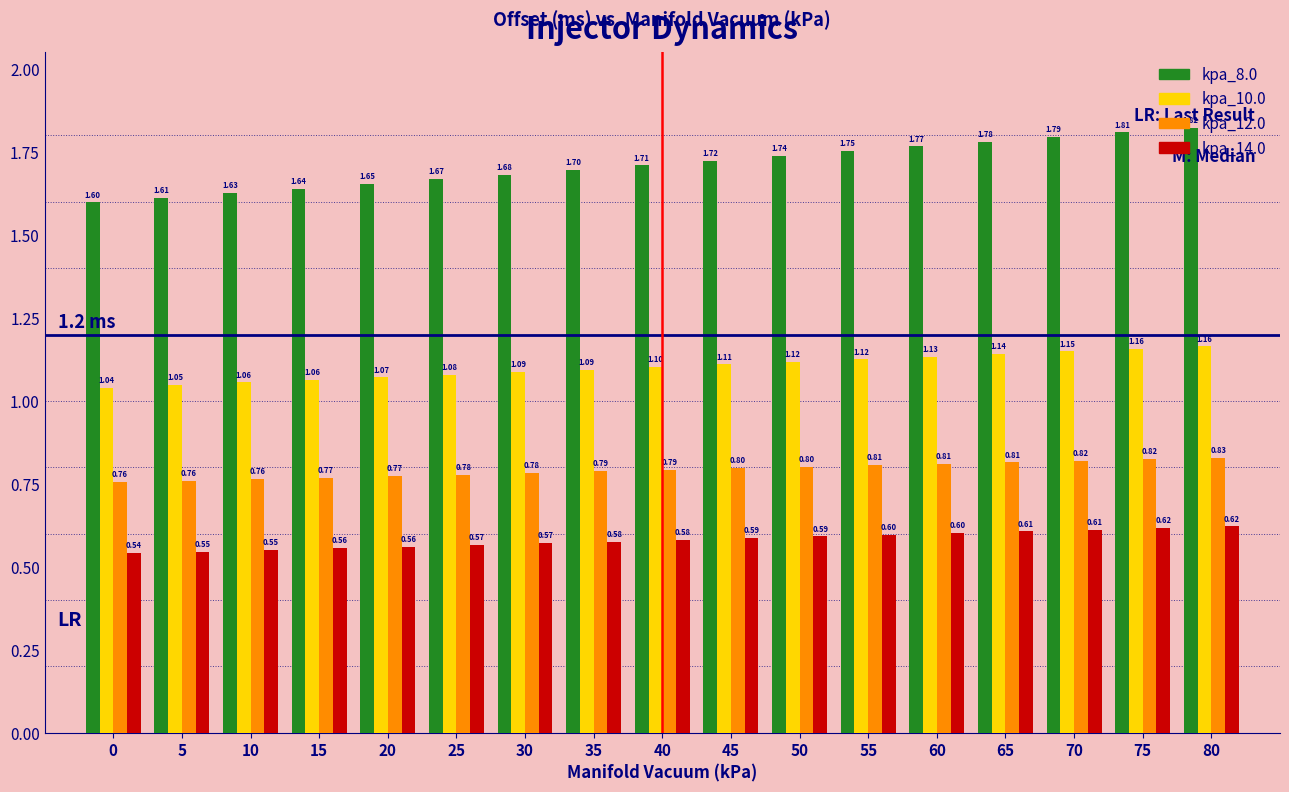

List the series in order of their peak value, lowest first.

kpa_14.0, kpa_12.0, kpa_10.0, kpa_8.0